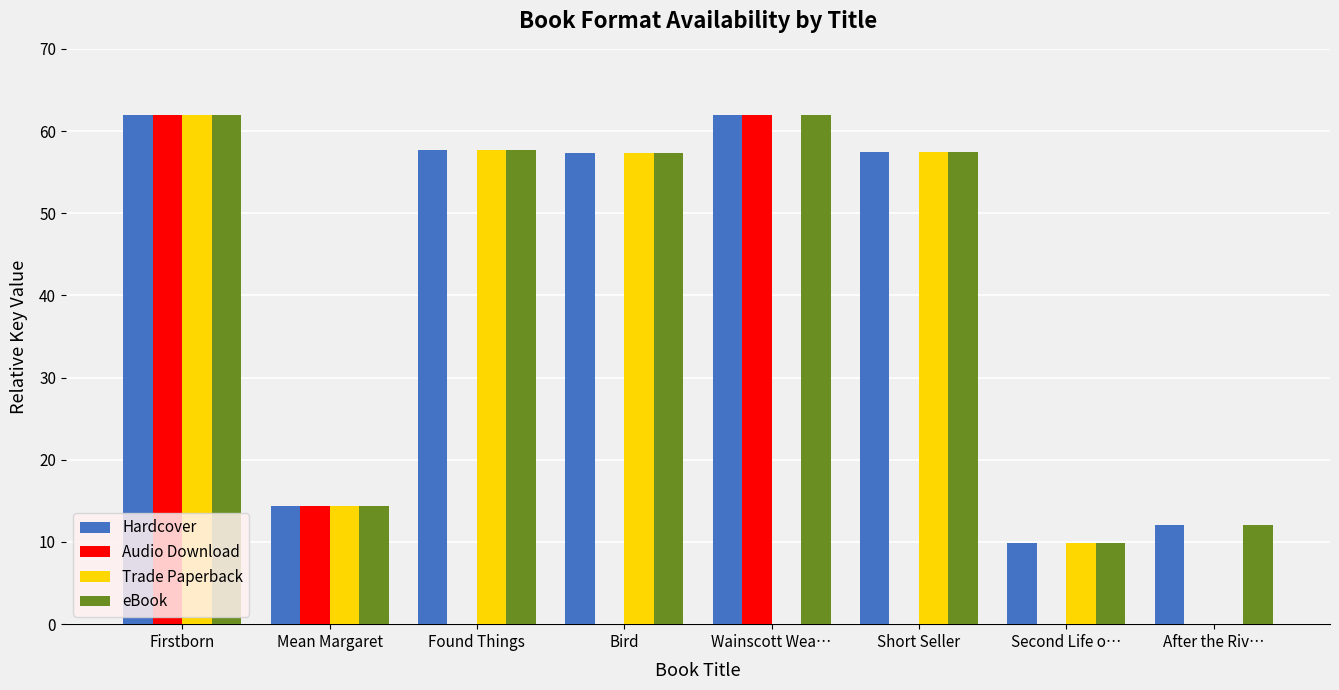

The value of Hardcover at Second Life o… is 9.9. True or false?

True